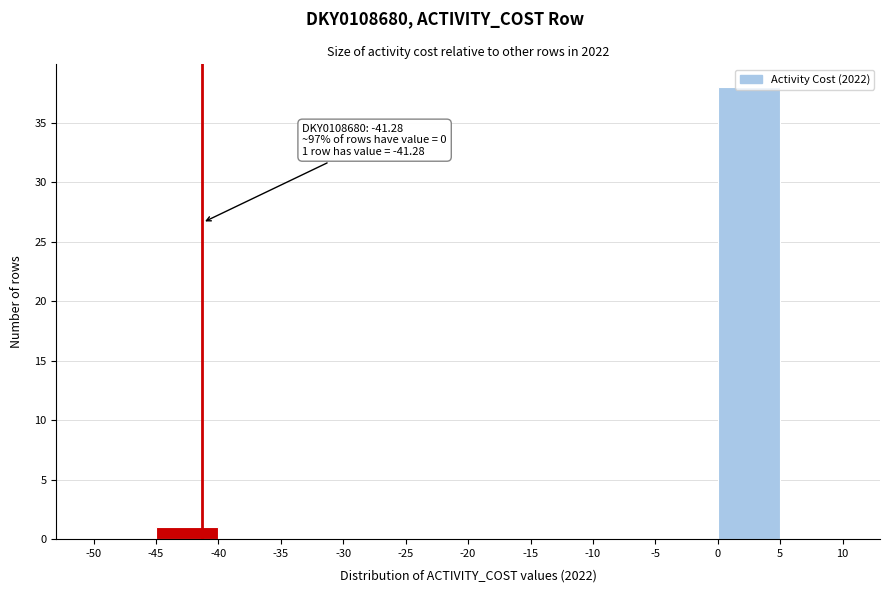

Which range on the x-axis has the tallest bar?

0 to 5